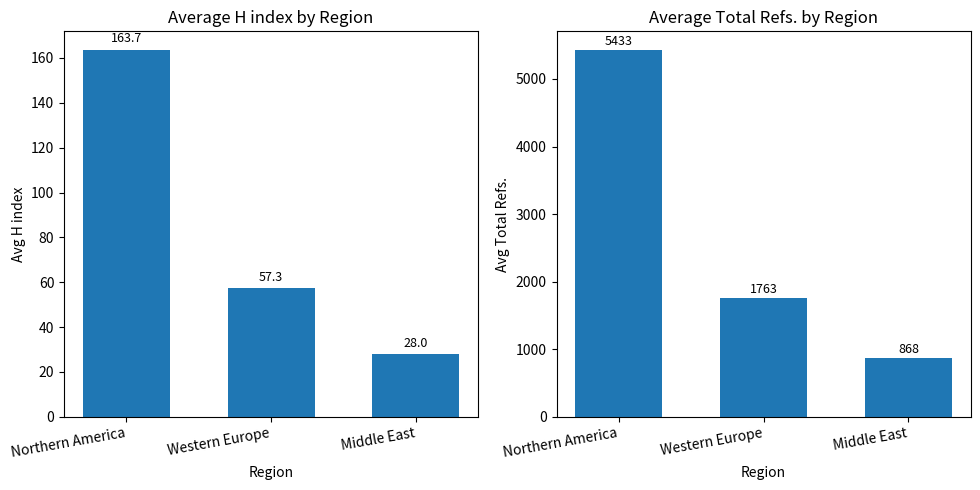

At which category does the chart reach its peak across all series?

Northern America